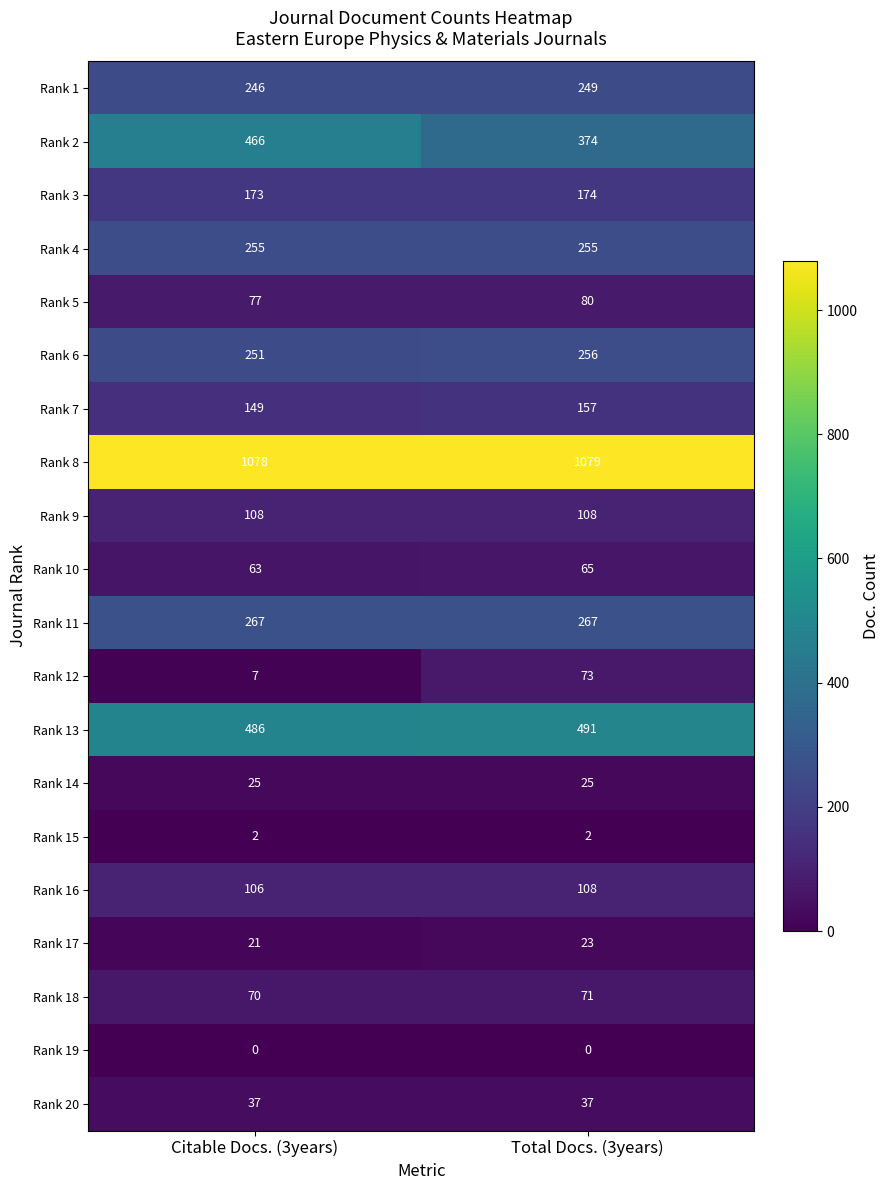

What is the difference between the Rank 6 values at Total Docs. (3years) and Citable Docs. (3years)?

5